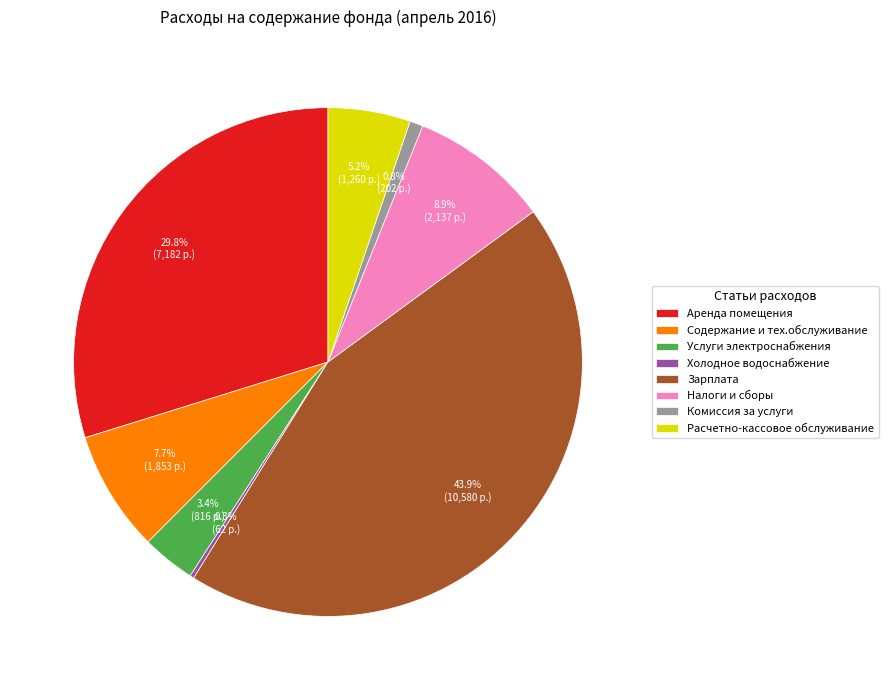

Does Услуги электроснабжения represent more than half of the total?

No